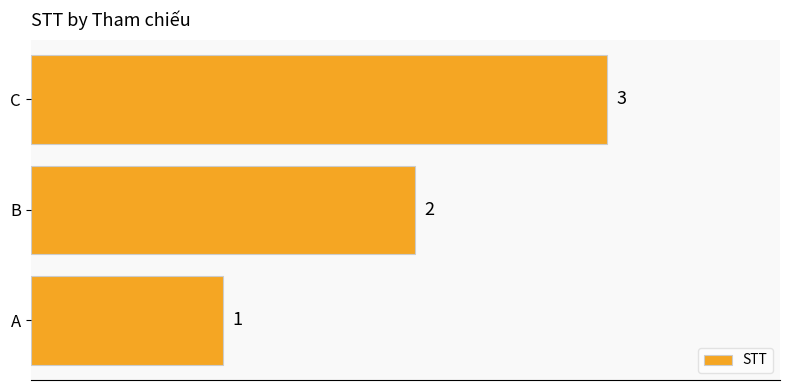

Rank the categories by value from highest to lowest.

C, B, A